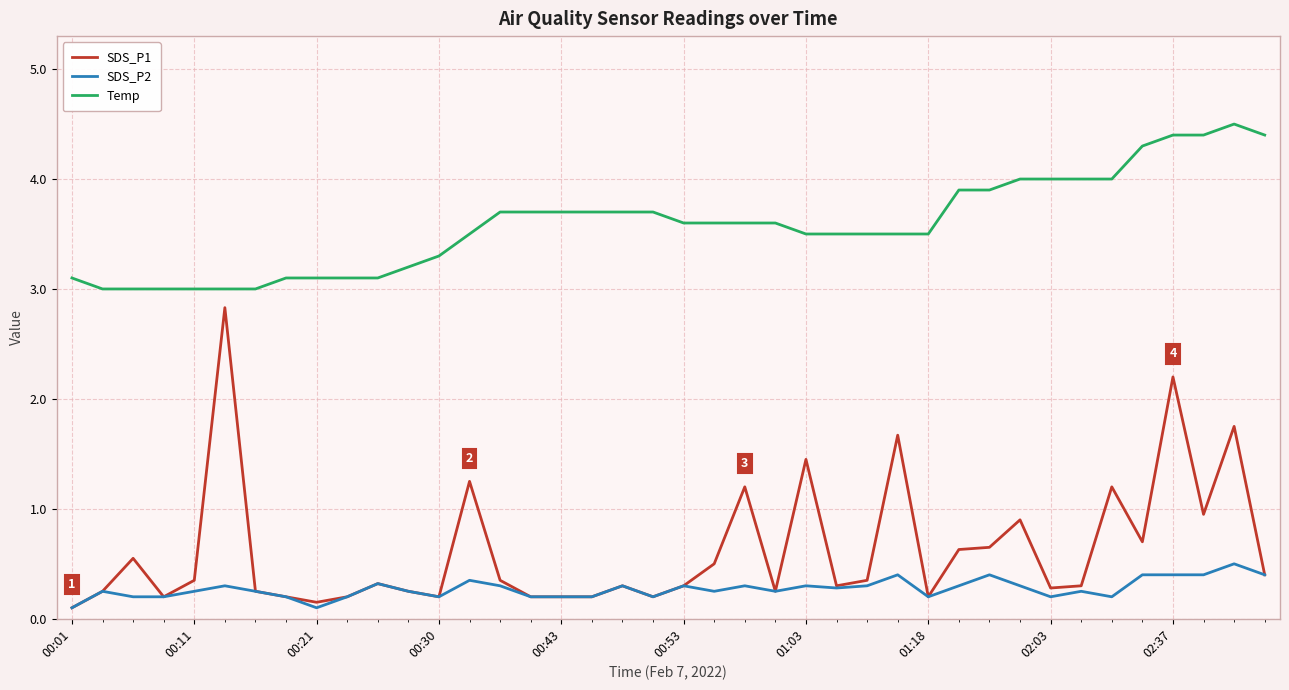

Which series has the widest spread of values?

SDS_P1